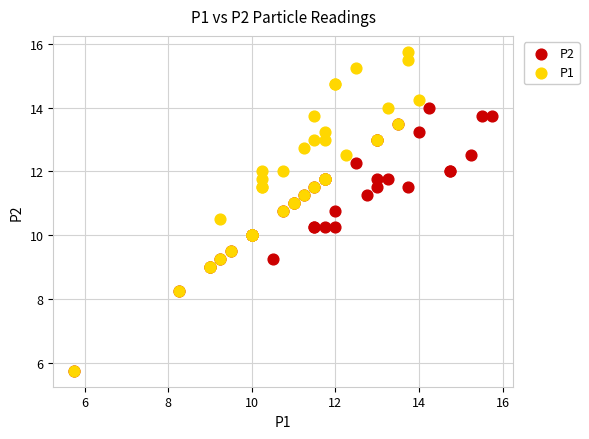

Which series has the widest spread of Y values?

P1